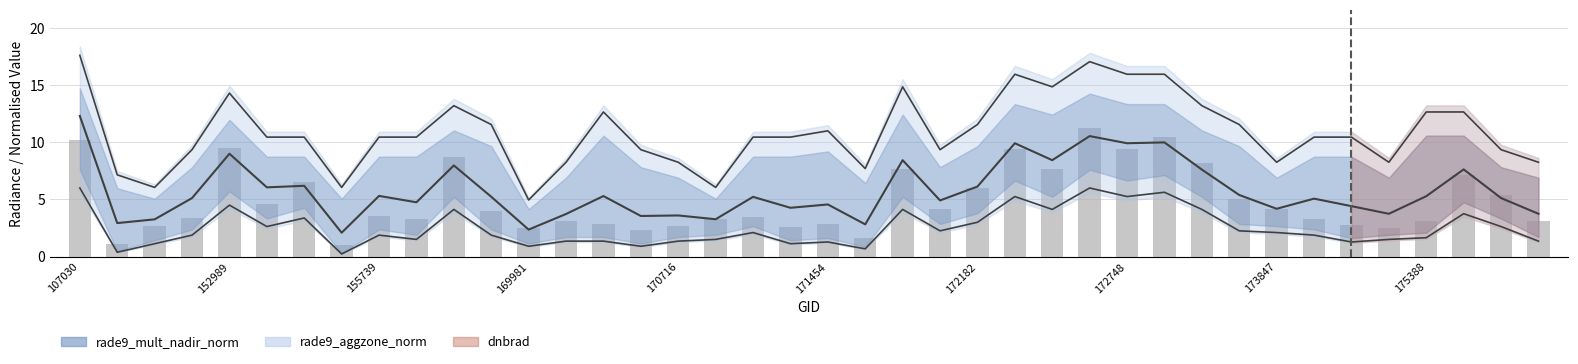

What is the difference between the values at 107030 and 27?

1.1